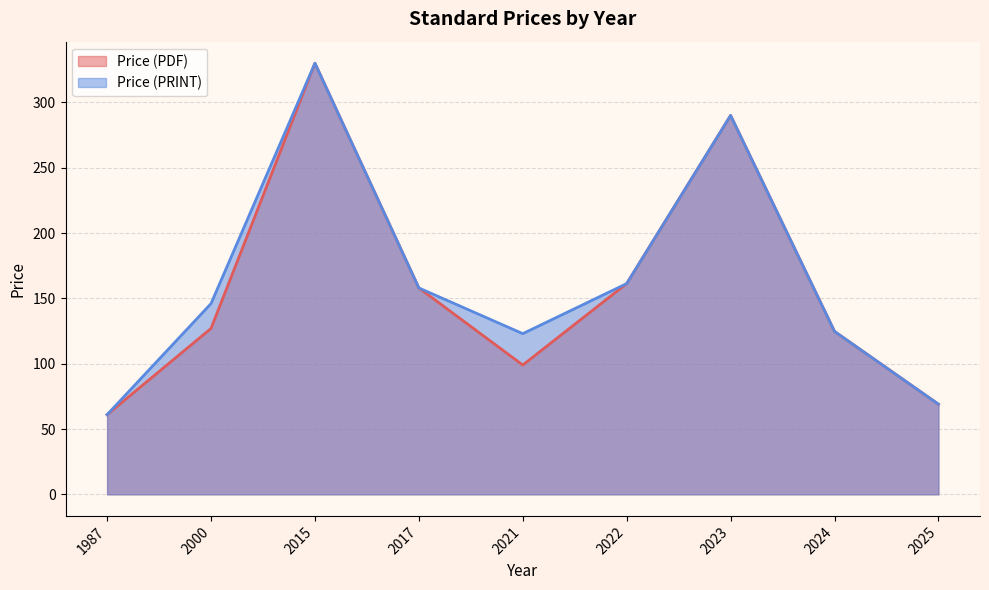

What is the sum of all Price (PDF) values?

1420.0